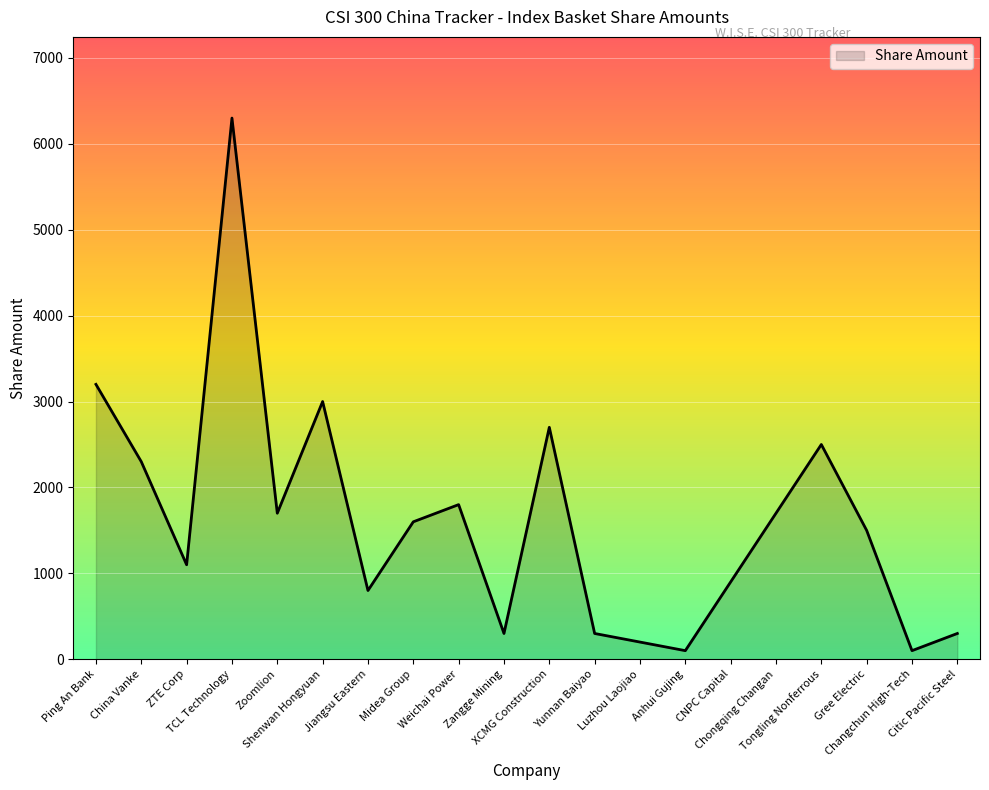

What is the sum of the values at Gree Electric and China Vanke?

3800